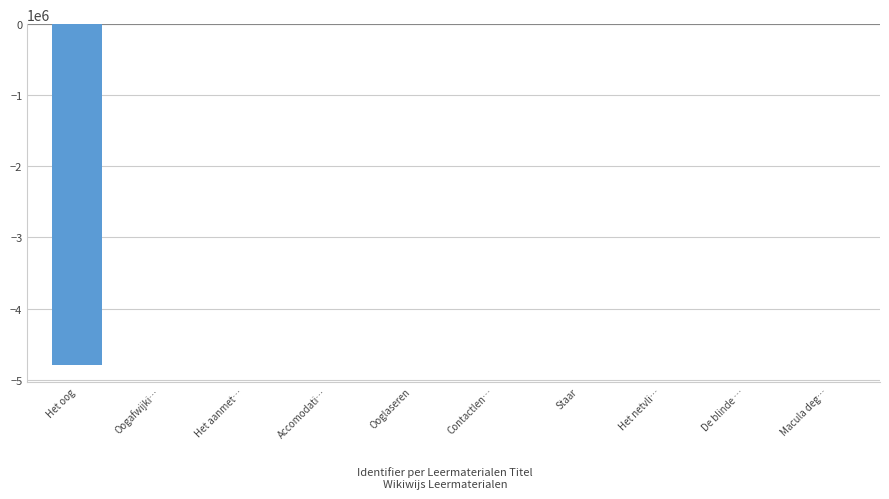

What is the sum of all values?

-4790579.7